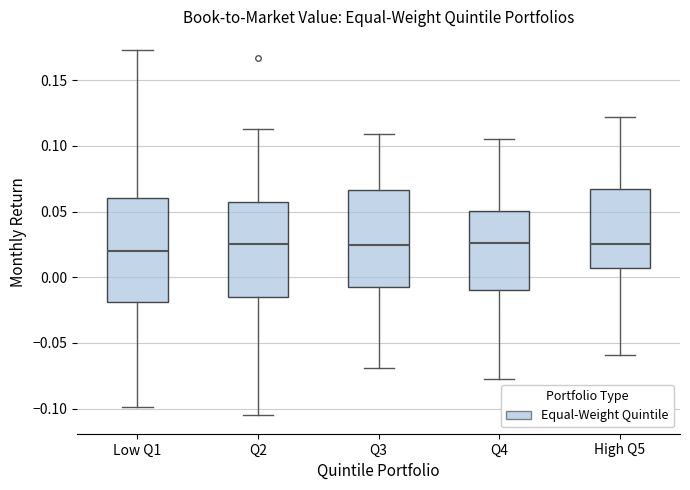

Where does the lower whisker of the box for High Q5 end on the y-axis? The values are not printed on the chart, so give them approximately, as read against the axis.

-0.060